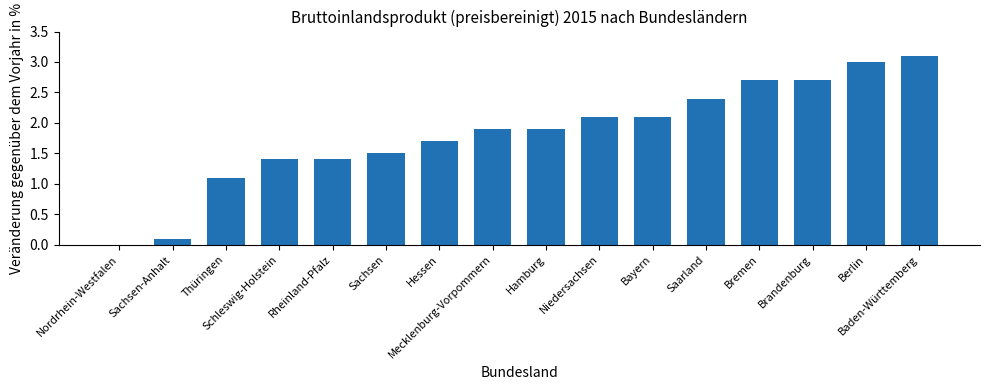

True or false: the data shows 2.1 at Bayern.

True